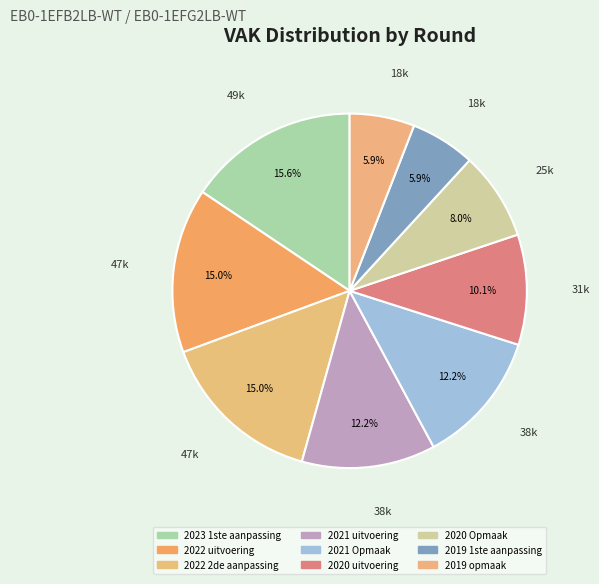

What is the change in value from 2023 1ste aanpassing to 2020 uitvoering?

-17461